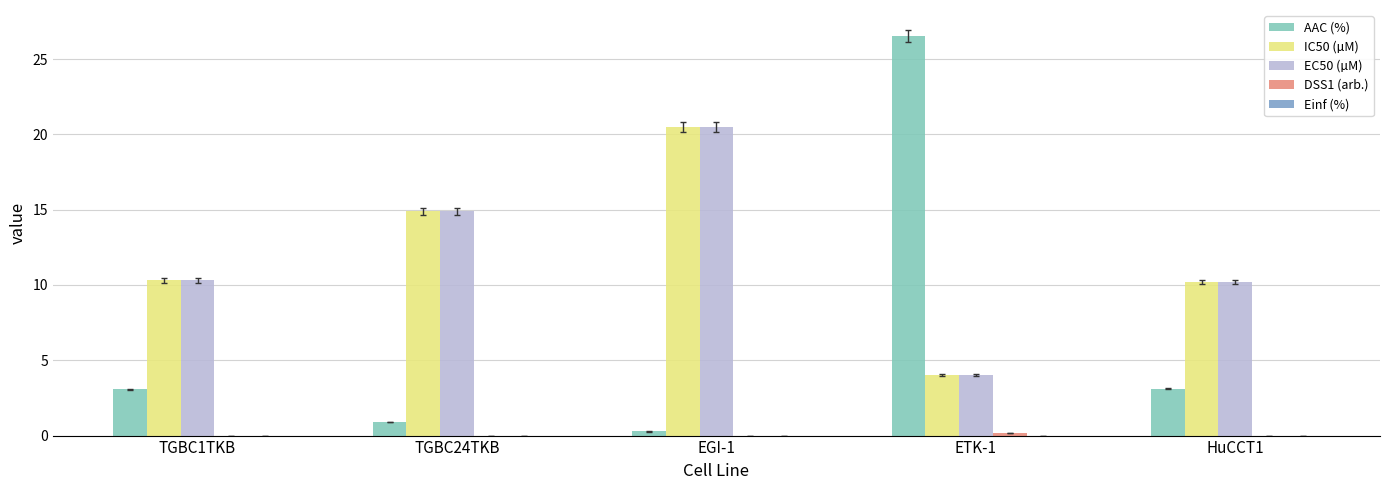

True or false: IC50 (µM) has a value of 4.0 at ETK-1.

True